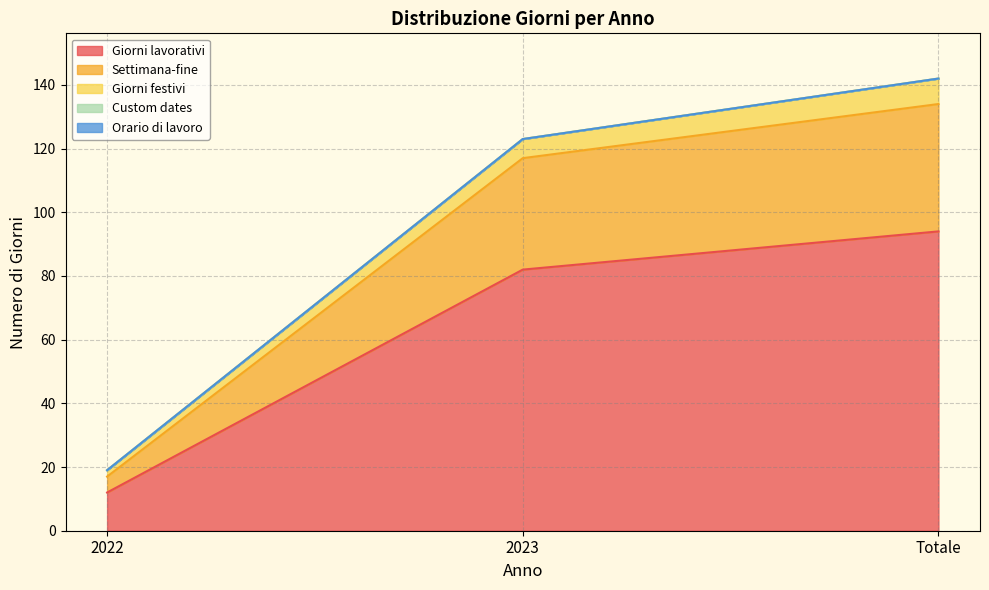

How many lines are shown in the chart?

5